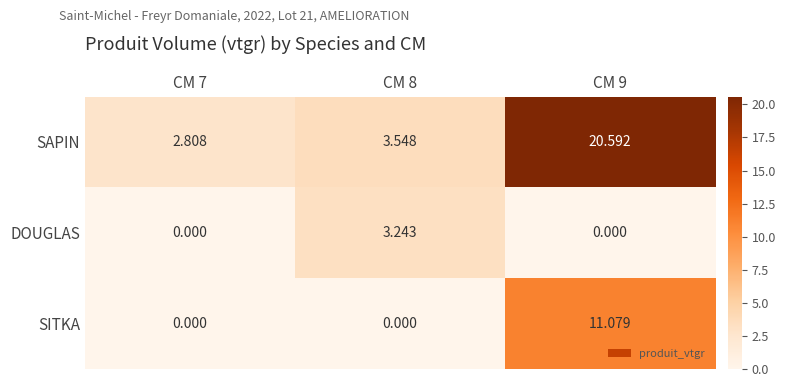

List the series in order of their peak value, highest first.

SAPIN, SITKA, DOUGLAS